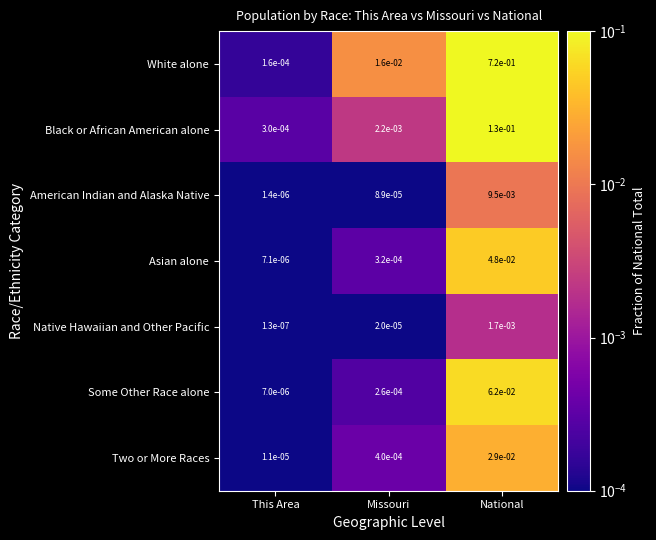

Which category has the lowest value across all series?

This Area